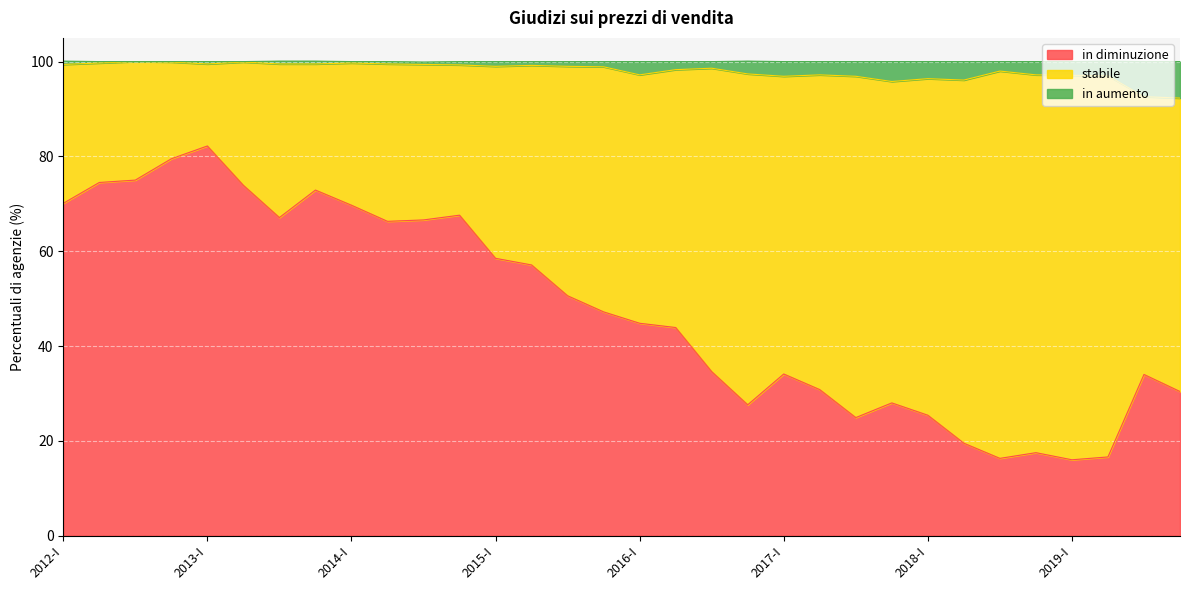

What is the minimum value for in diminuzione?

16.0